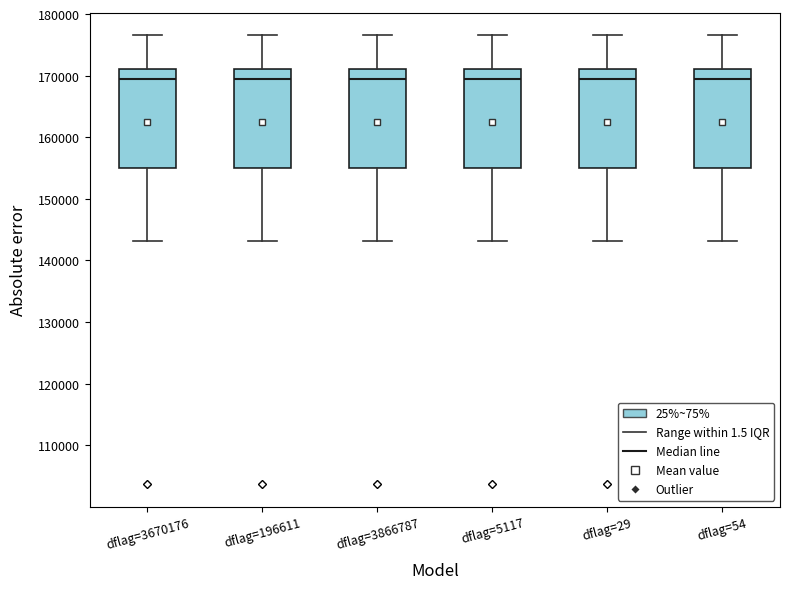

Reading left to right, read every box against the y-axis: the position of its median line, the range the box covers, and the ends of its whiskers. The values are not printed on the chart, so give them approximately, as read against the axis.

dflag=3670176: median 170000, box 155000 to 171000, whiskers 143000 to 177000
dflag=196611: median 170000, box 155000 to 171000, whiskers 143000 to 177000
dflag=3866787: median 170000, box 155000 to 171000, whiskers 143000 to 177000
dflag=5117: median 170000, box 155000 to 171000, whiskers 143000 to 177000
dflag=29: median 170000, box 155000 to 171000, whiskers 143000 to 177000
dflag=54: median 170000, box 155000 to 171000, whiskers 143000 to 177000